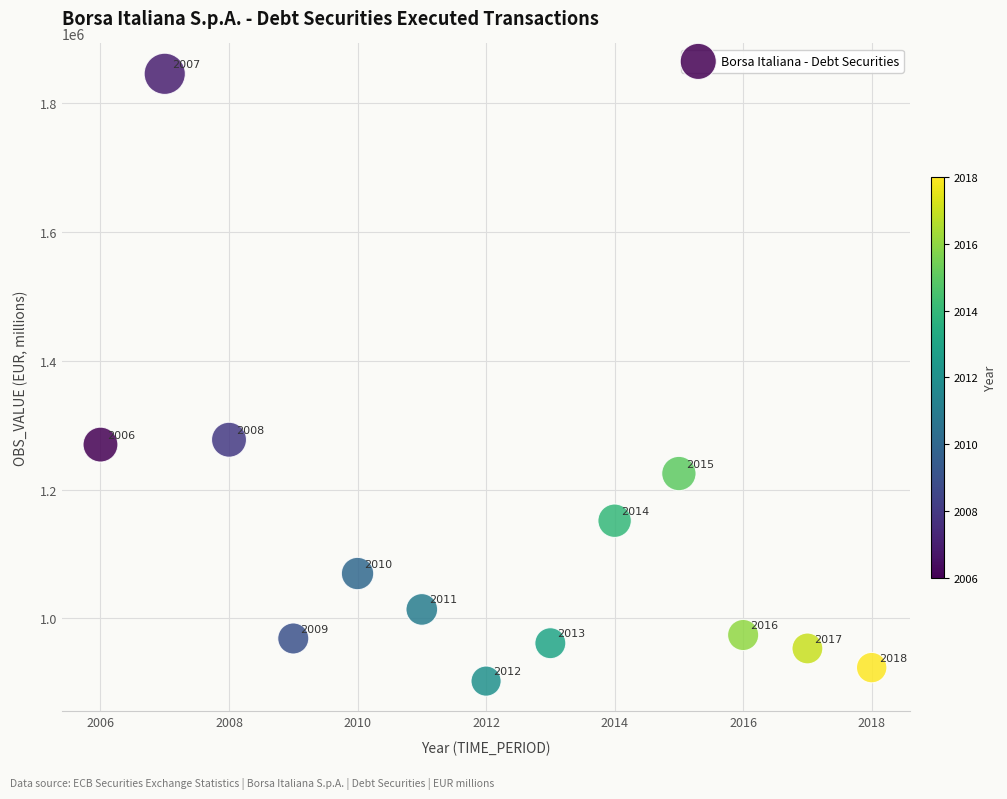

What Y value in the scatter plot is closest to 1374126?

1277385.1